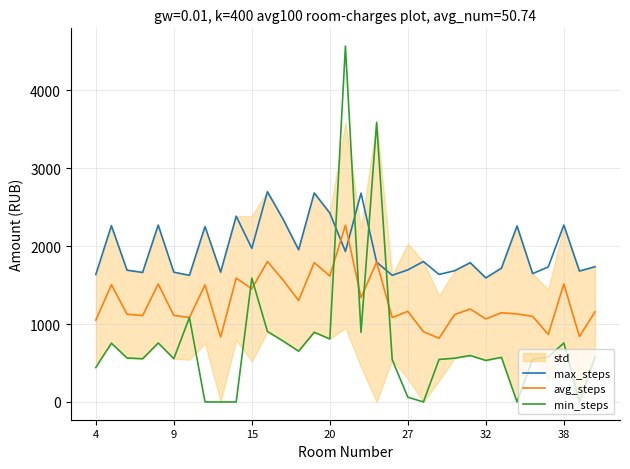

List the series in order of their overall mean, highest first.

max_steps, avg_steps, min_steps